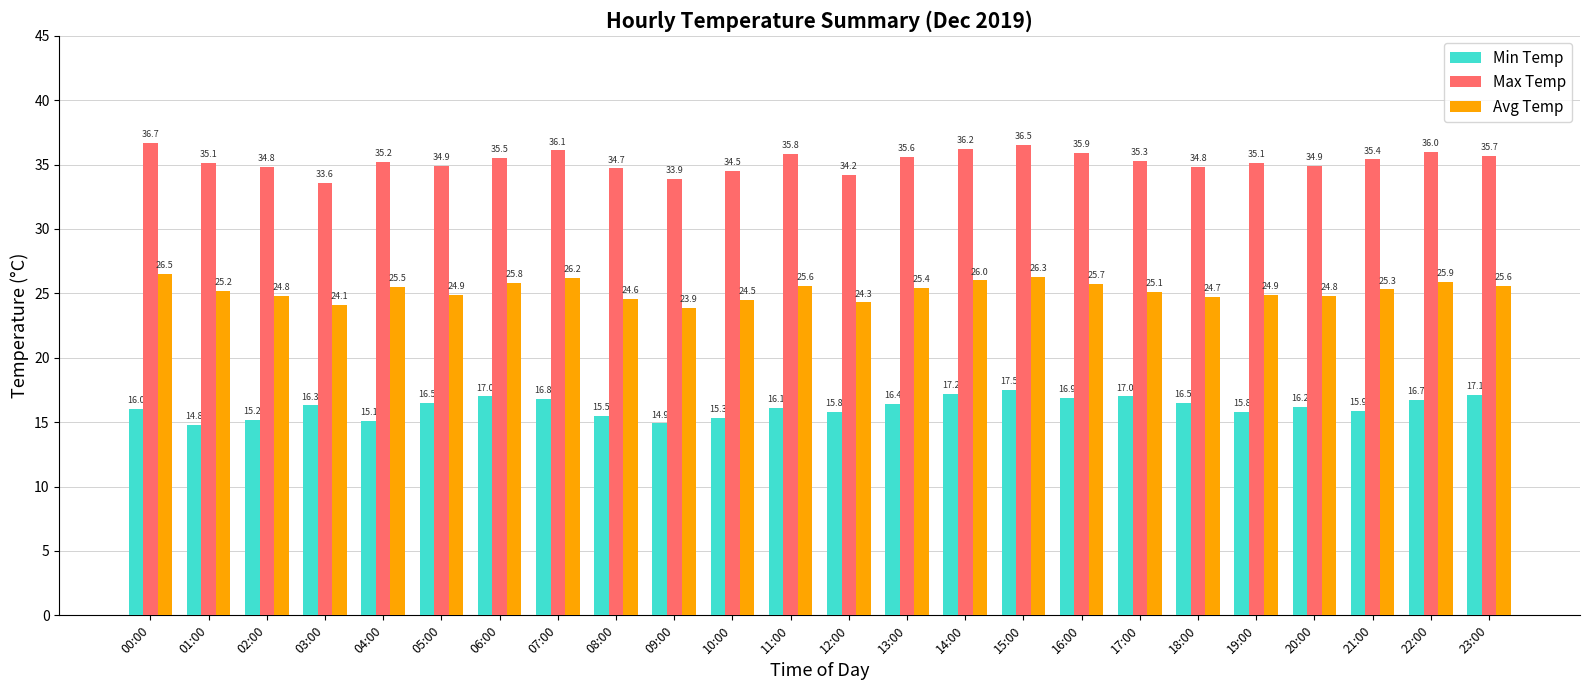

What is the difference between the highest and lowest values at 00:00?

20.7